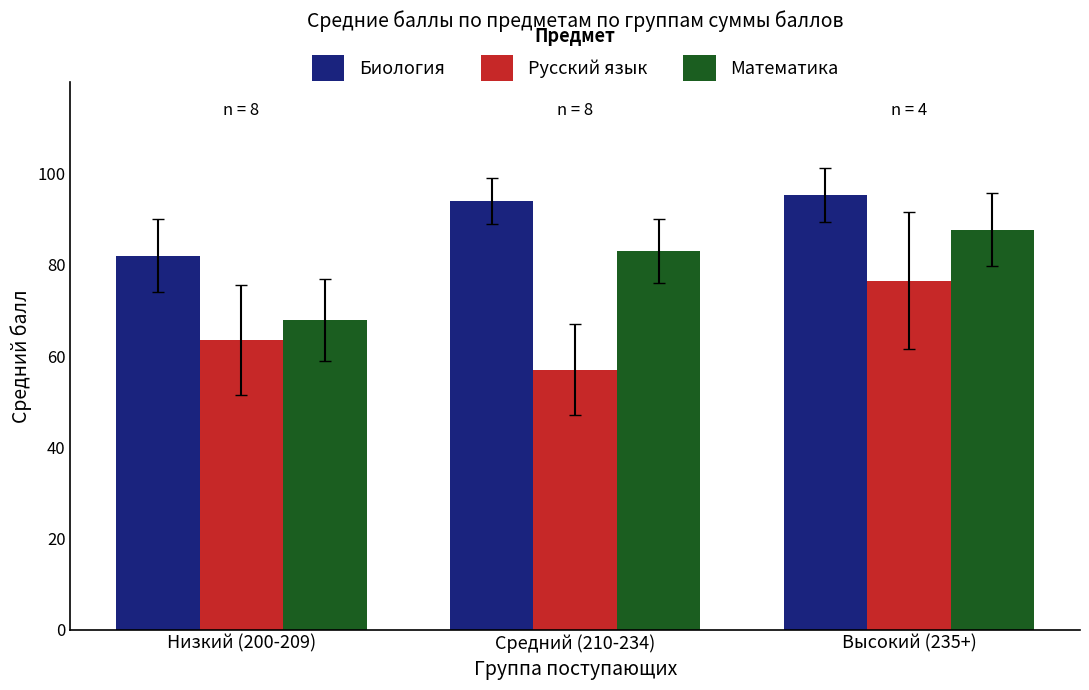

Which label corresponds to the smallest value in the chart?

Средний (210-234)